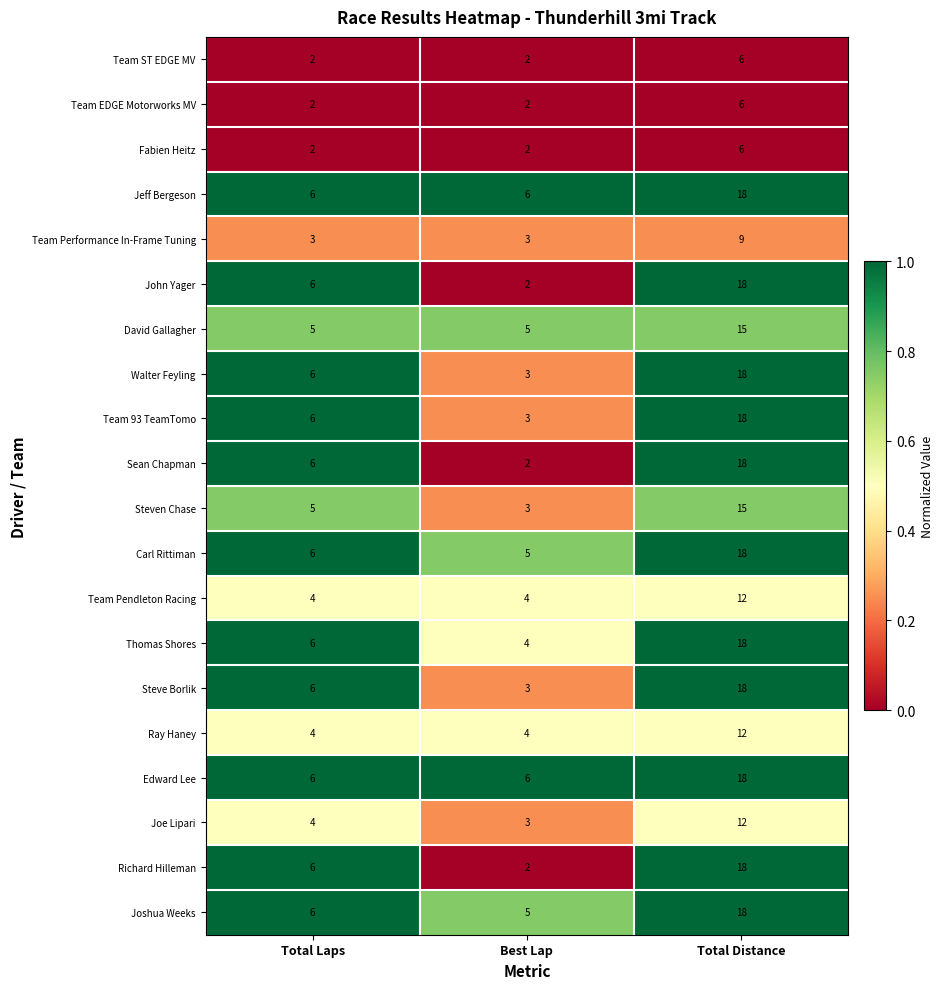

At which label does John Yager reach its minimum?

Best Lap